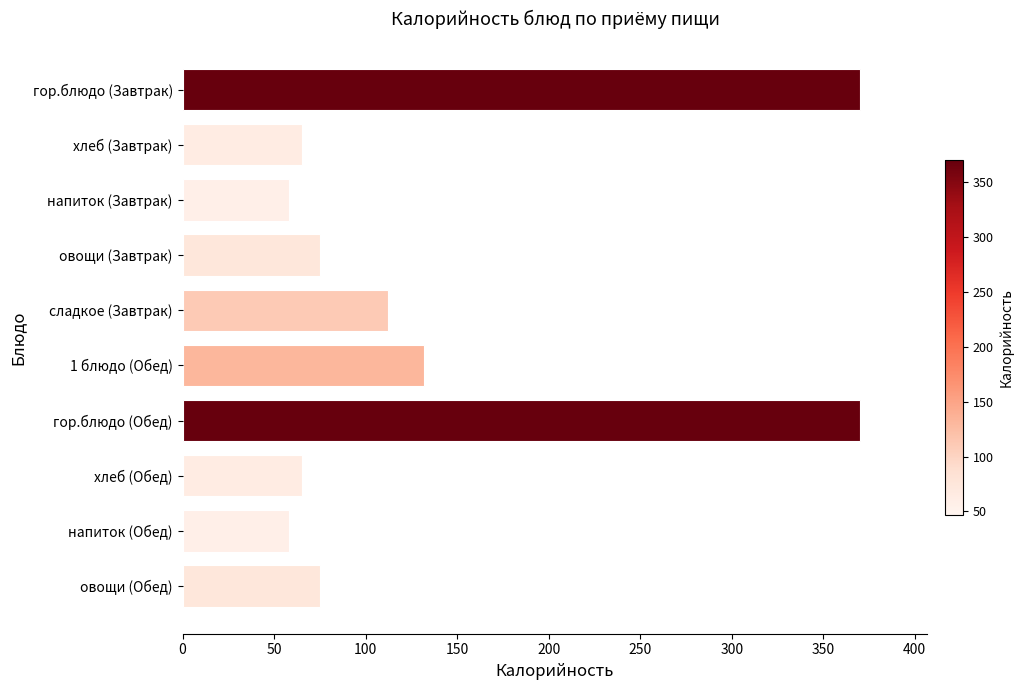

How many series are shown in this chart?

1